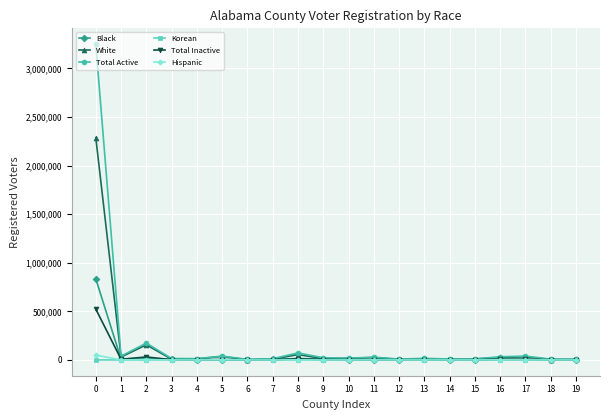

What is the value of the White point at the 16th from the left?

9900